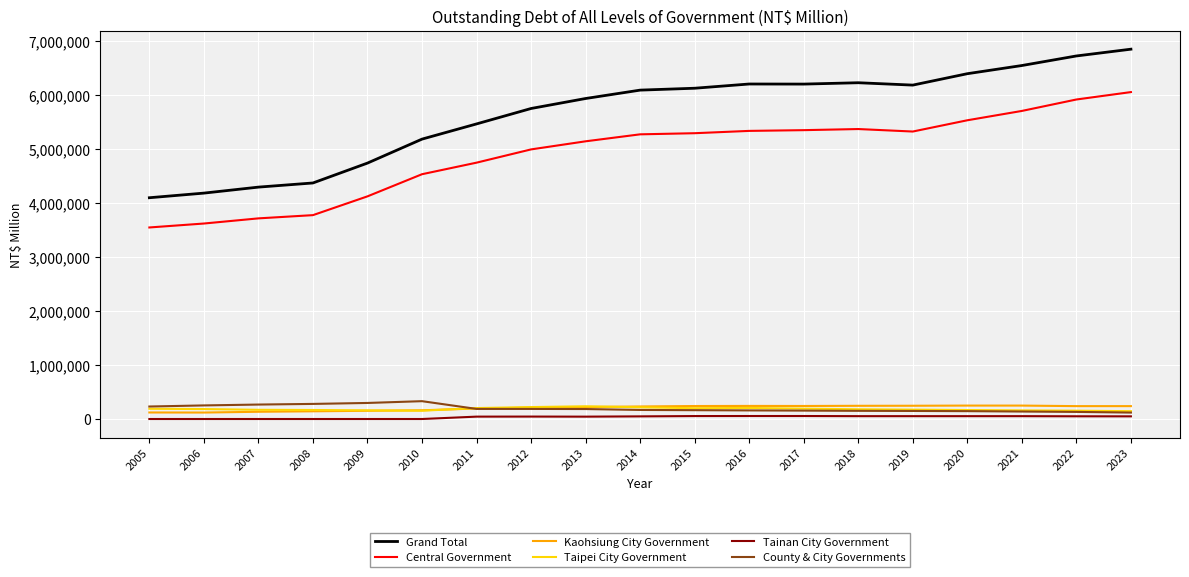

Is the value of Central Government at 2021 greater than the value of Taipei City Government at 2012?

Yes